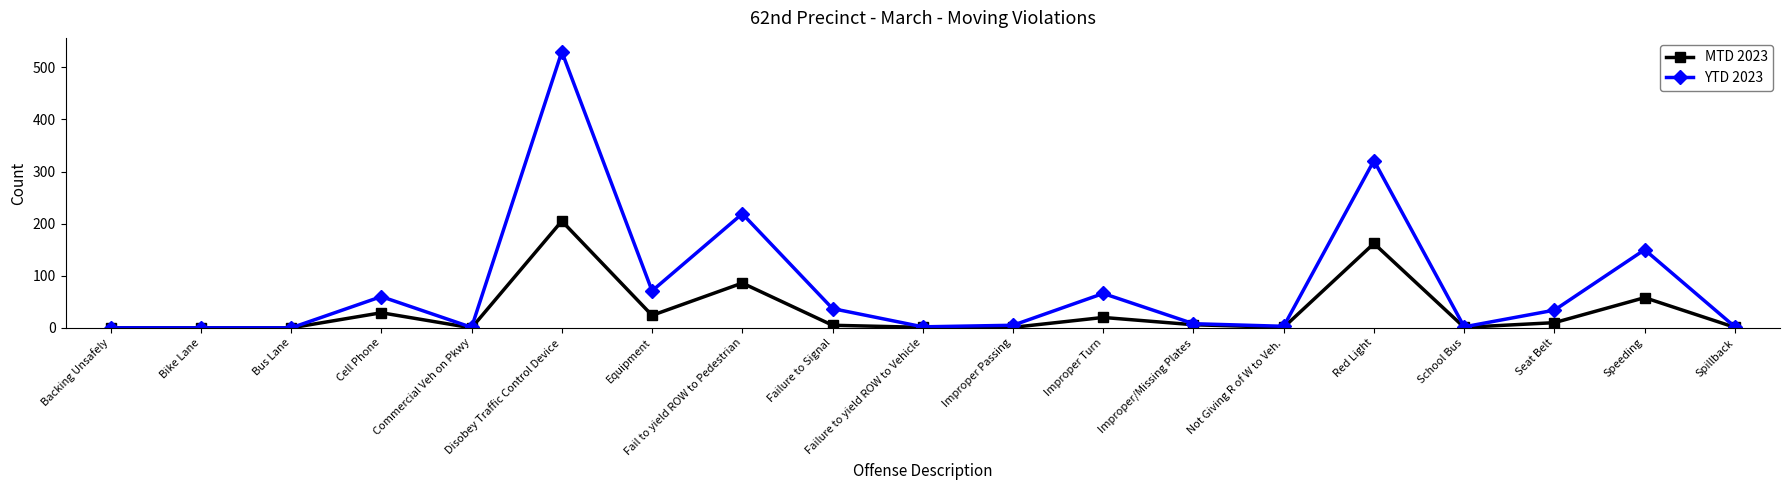

Is it true that YTD 2023 equals 105 at Improper Turn?

False